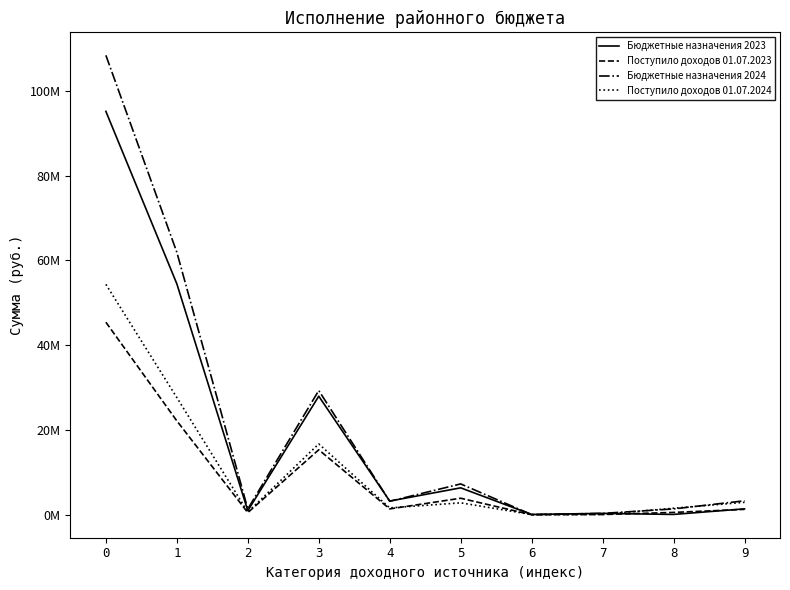

Is this an area chart (filled region under the line)?

No